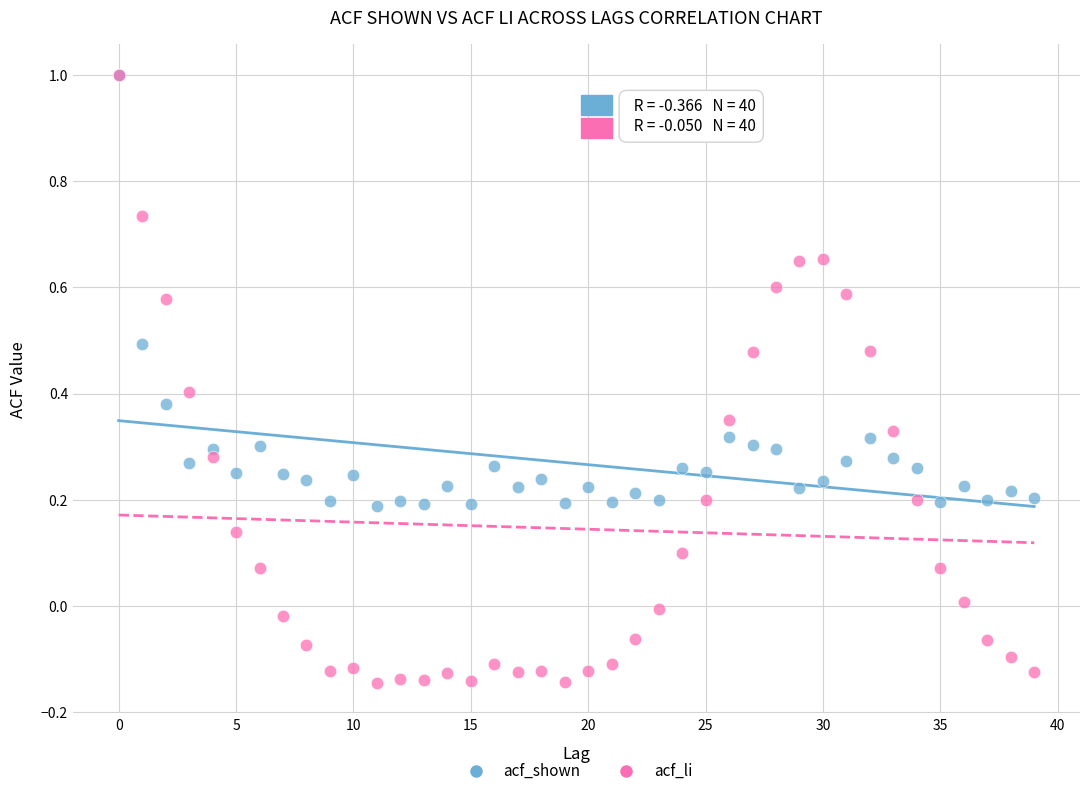

Which series has the widest spread of Y values?

acf_li